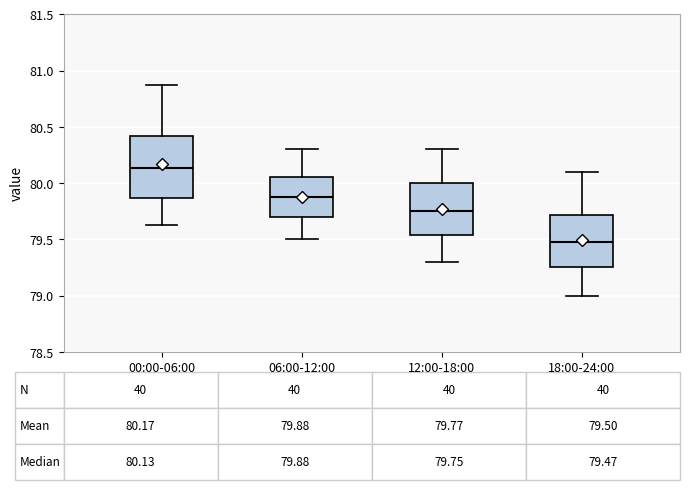

Which box is the tallest, from its lower edge to its upper edge?

00:00-06:00